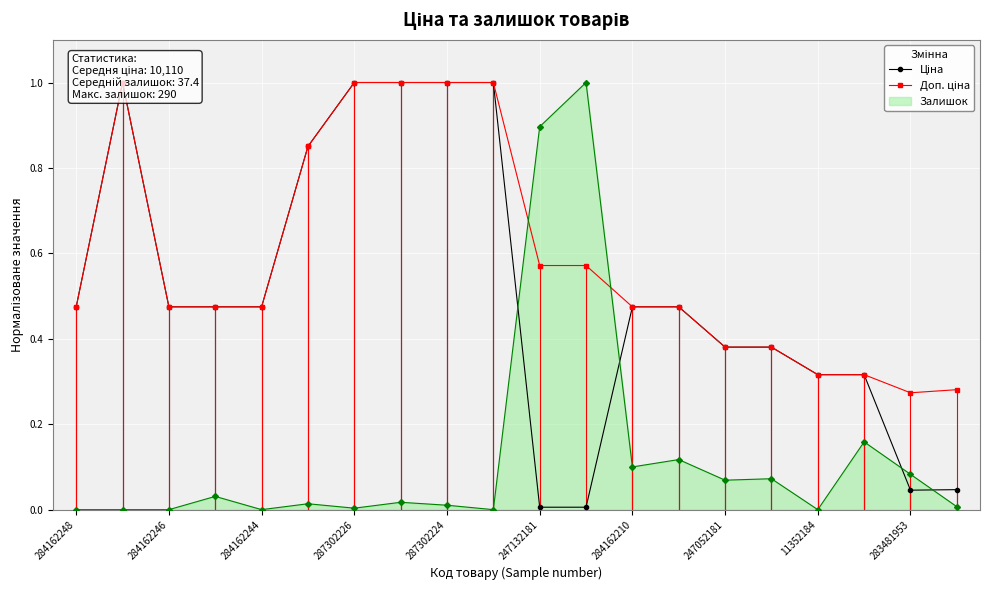

What is the maximum value for Залишок?

1.0